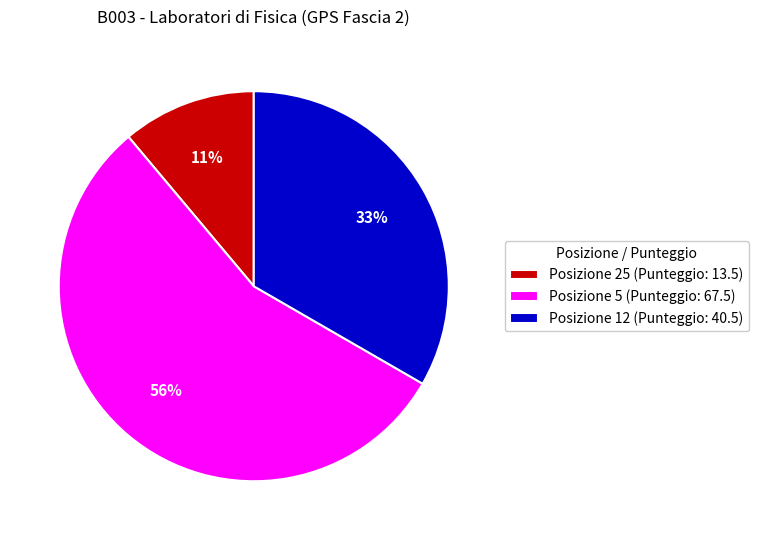

Is the sum of Posizione 25 (Punteggio: 13.5) and Posizione 12 (Punteggio: 40.5) greater than half?

No